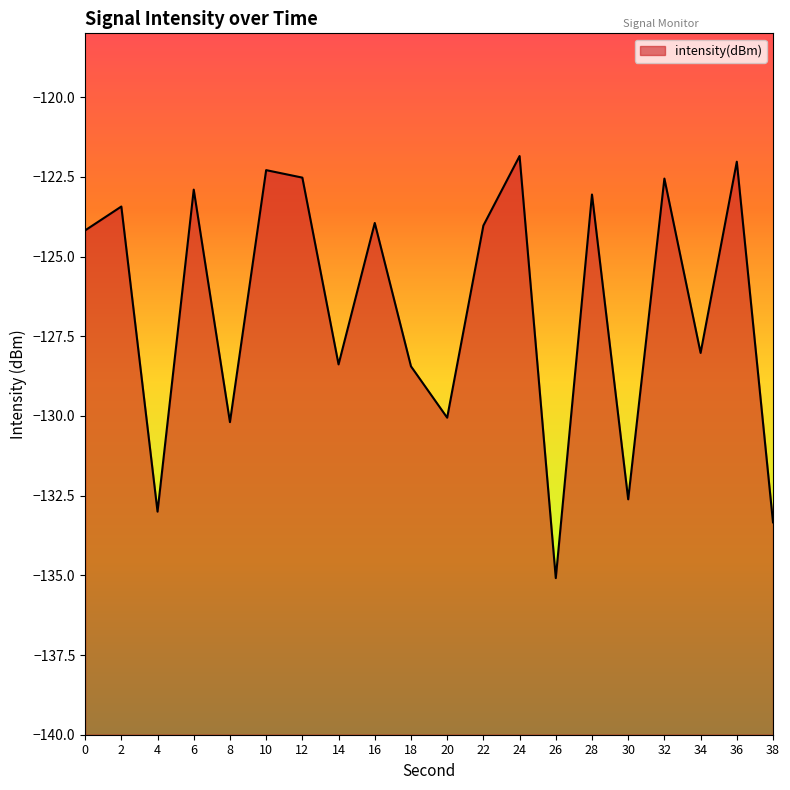

Does the chart display data point markers on the line(s)?

No